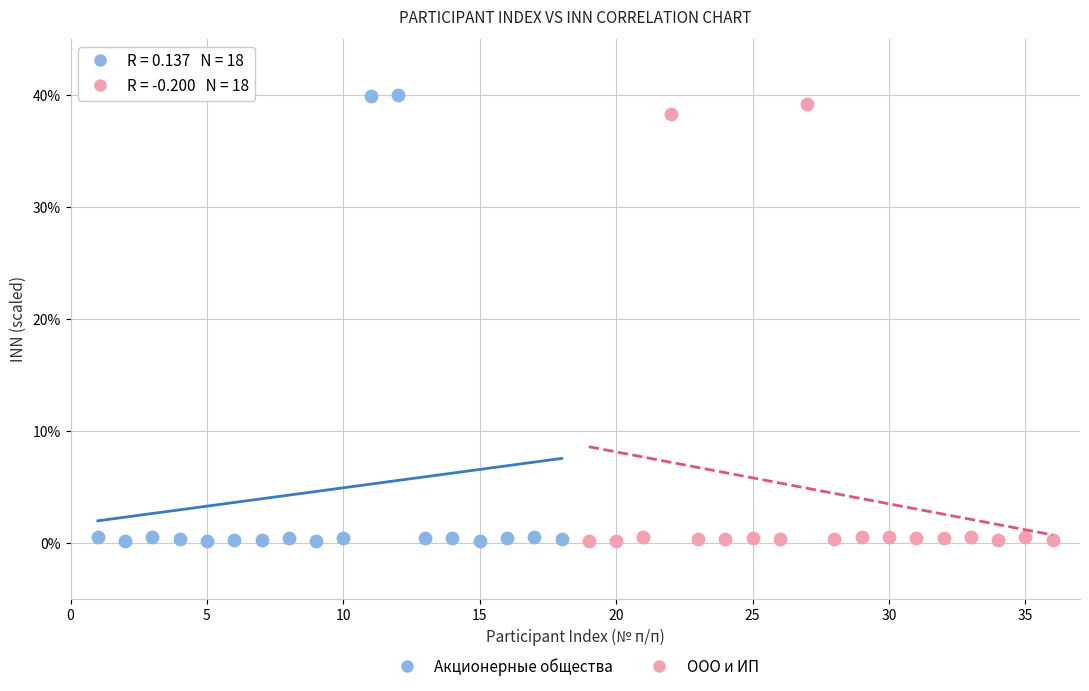

Which series has the largest Y range (max minus min)?

Акционерные общества